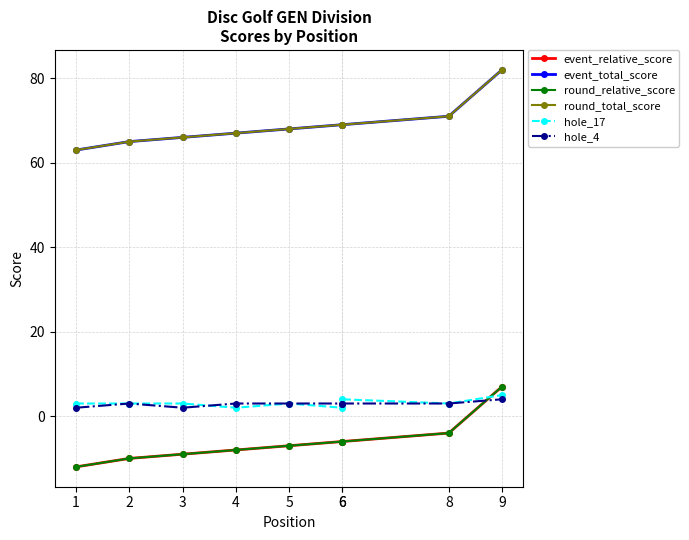

What is the lowest value of the hole_17 series?

2